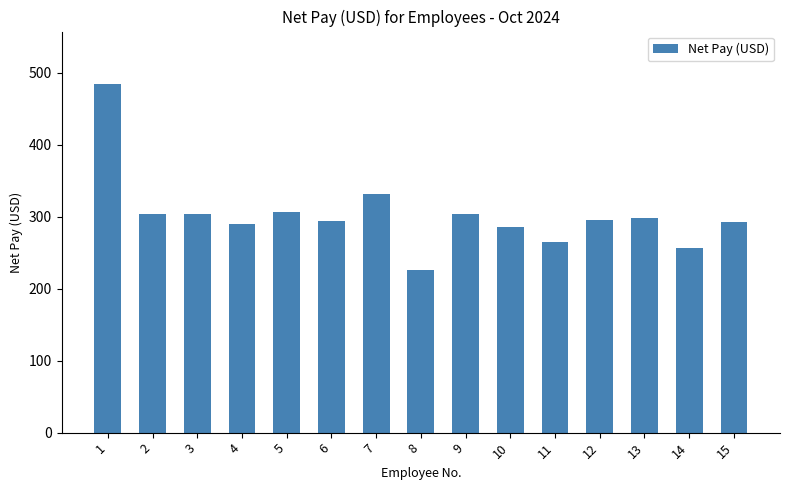

What value does the data have at 13?

298.1